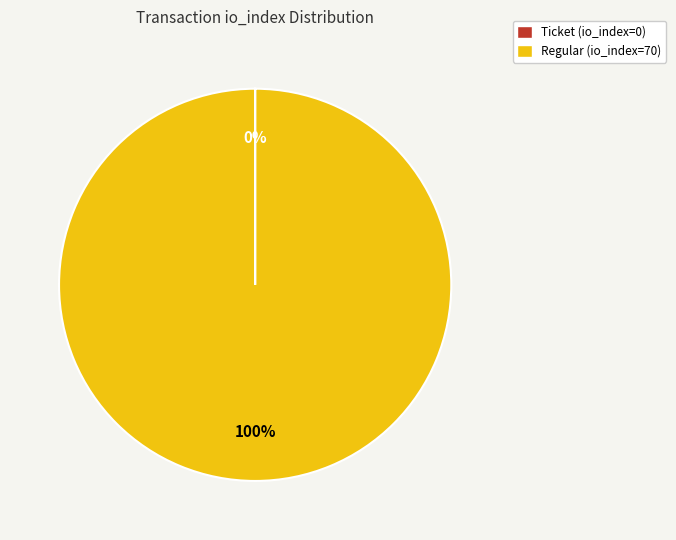

What is the largest slice in the pie chart?

Regular (io_index=70)